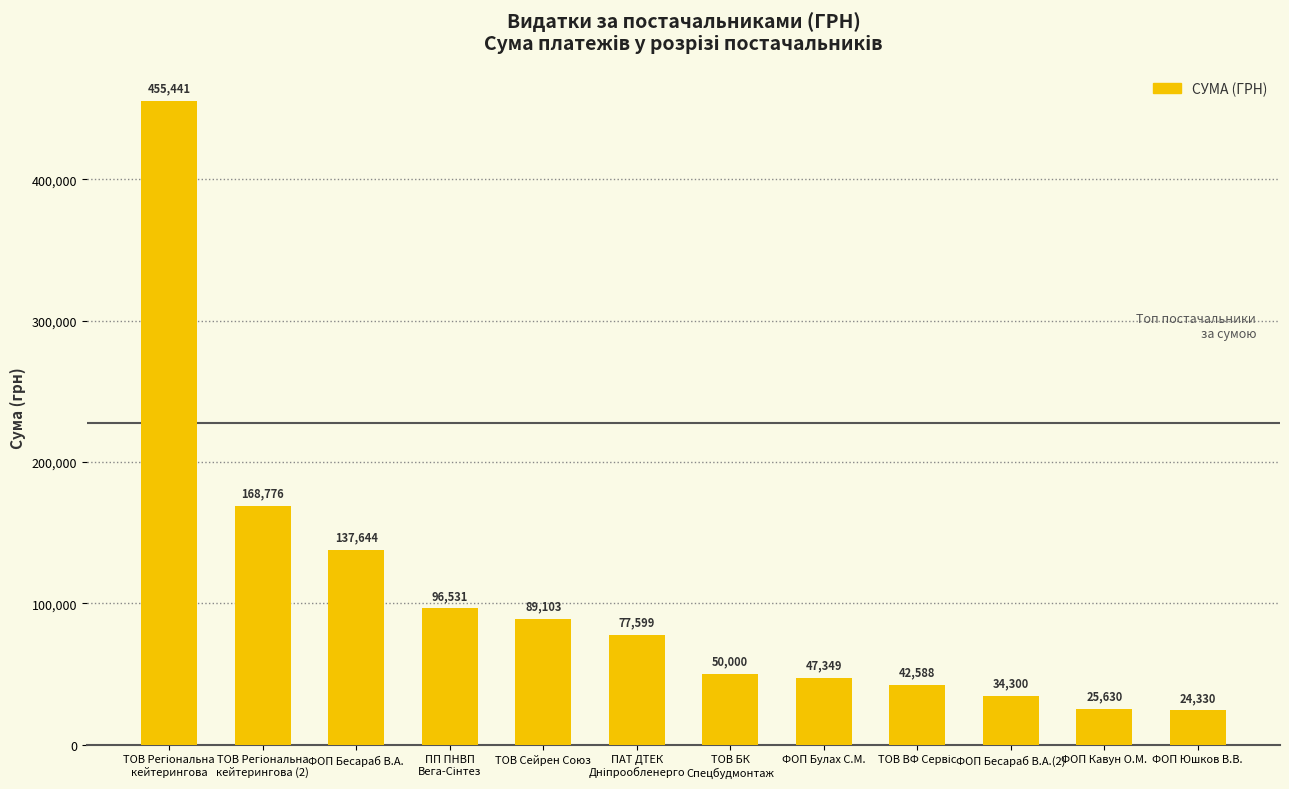

What is the value of the 6th bar from the left?

77599.1